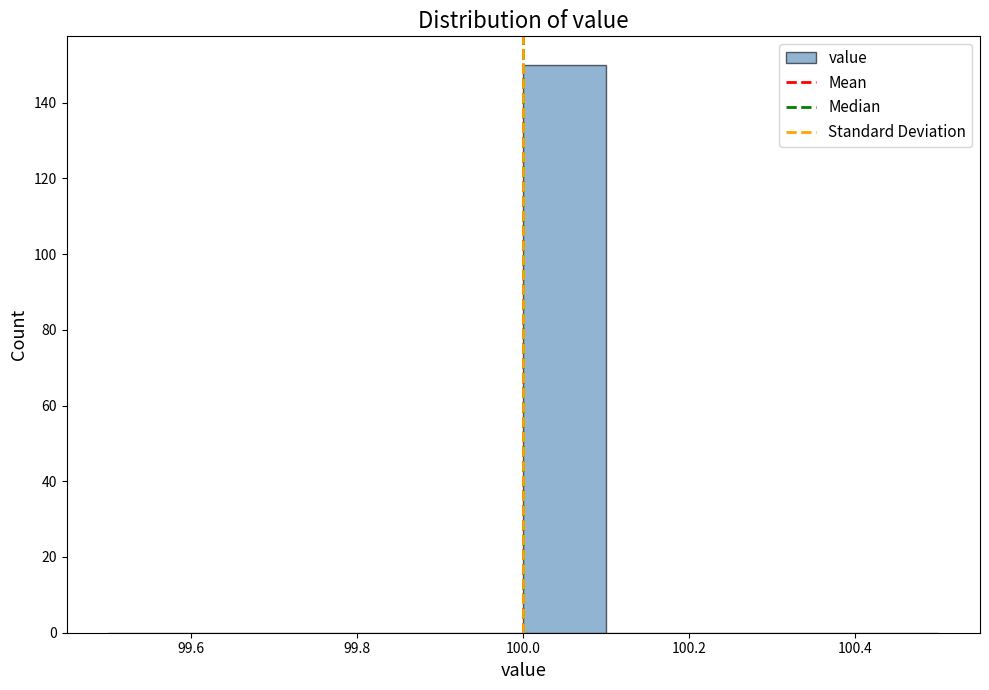

Over which range of the x-axis is the bar tallest?

100.0 to 100.1